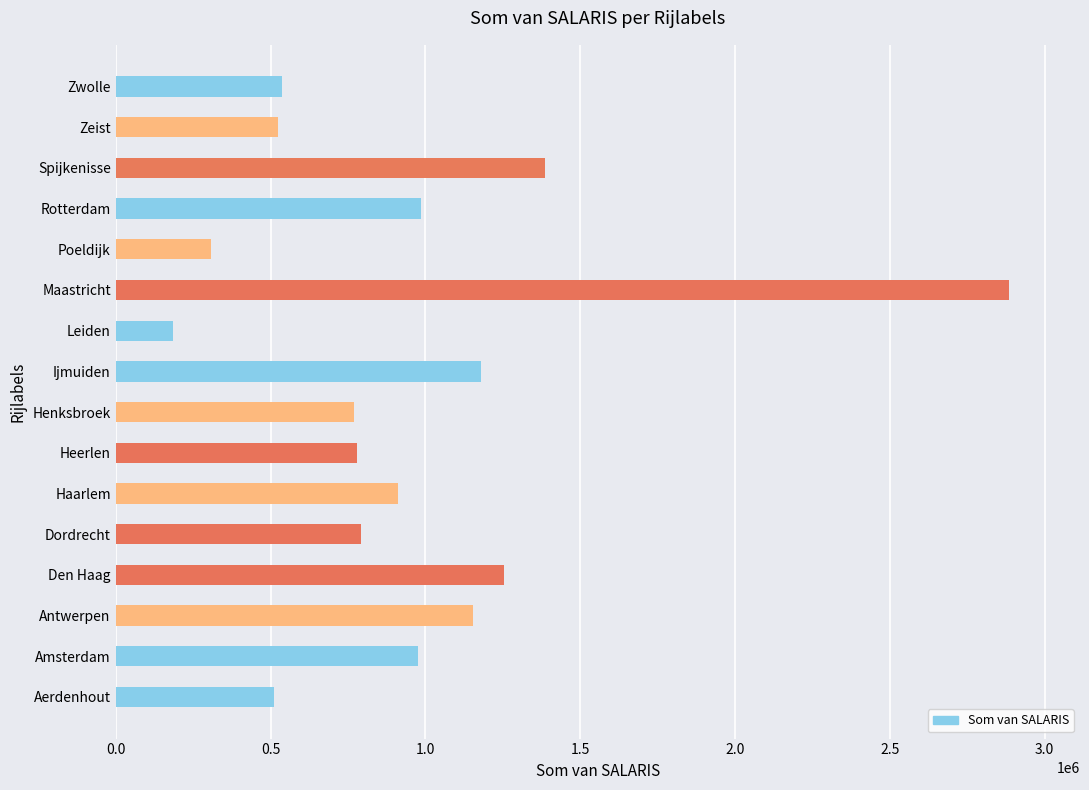

Does the chart contain any negative values?

No